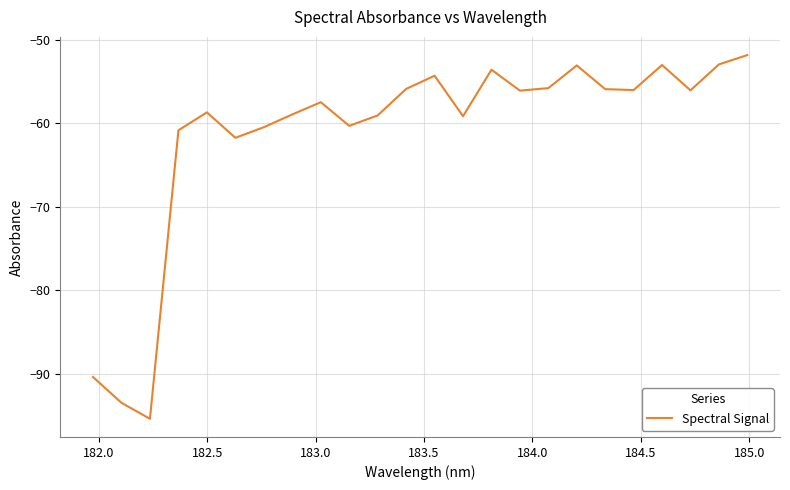

What is the maximum value shown in the chart?

-51.8